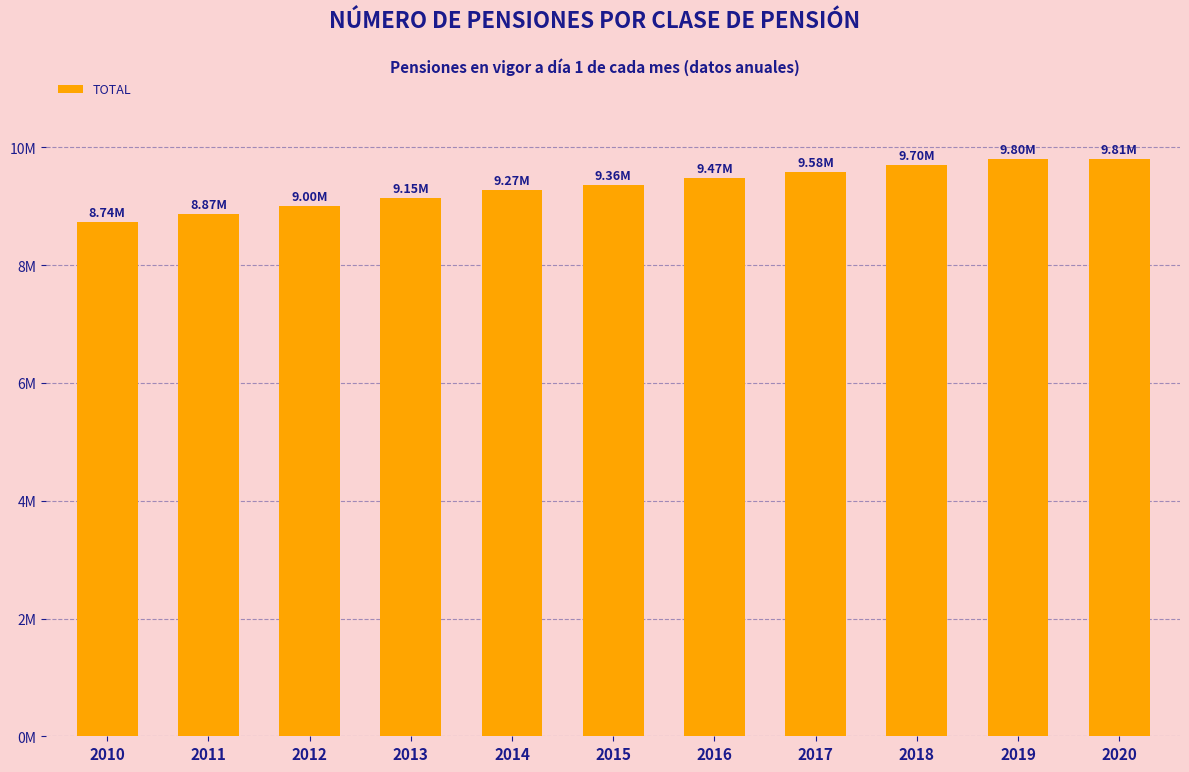

Are the bars horizontal?

No